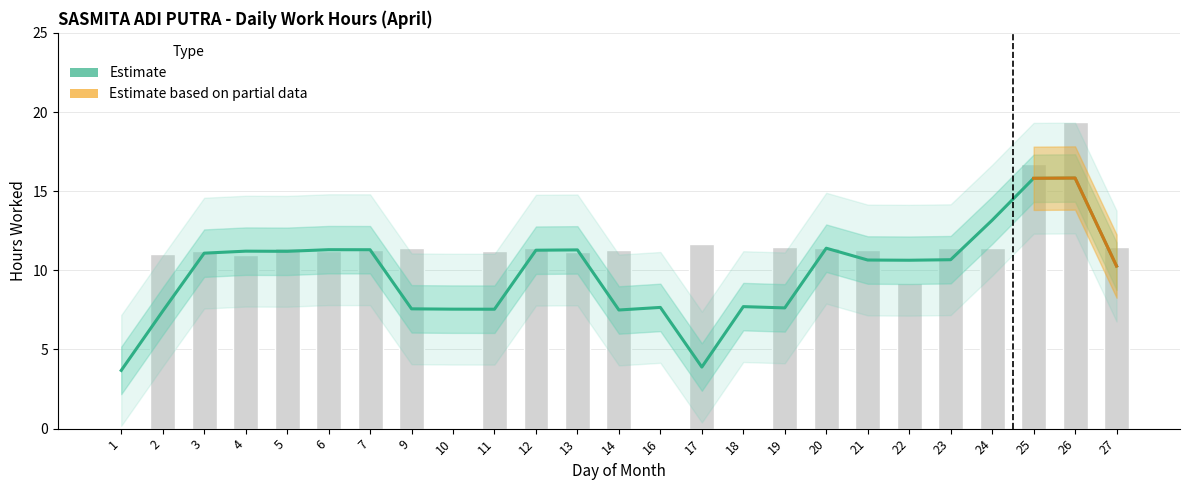

Which label corresponds to the largest value in the chart?

26